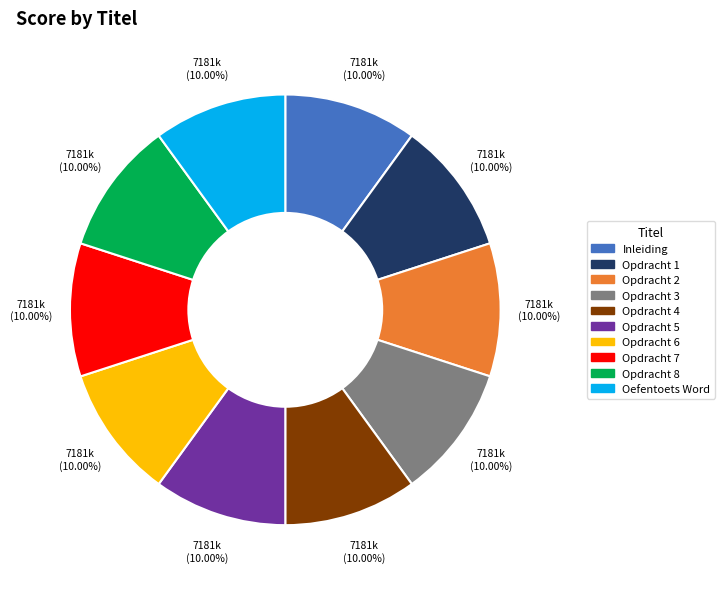

Combined, do Opdracht 5 and Opdracht 4 account for over 50%?

No